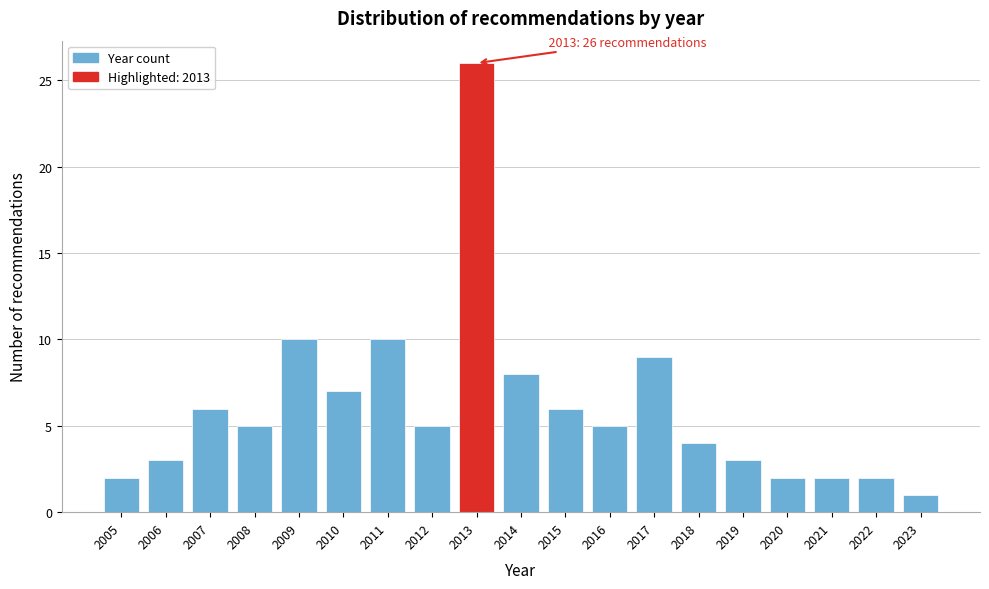

Reading left to right, list all the values displayed in this chart.

2	3	6	5	10	7	10	5	26	8	6	5	9	4	3	2	2	2	1